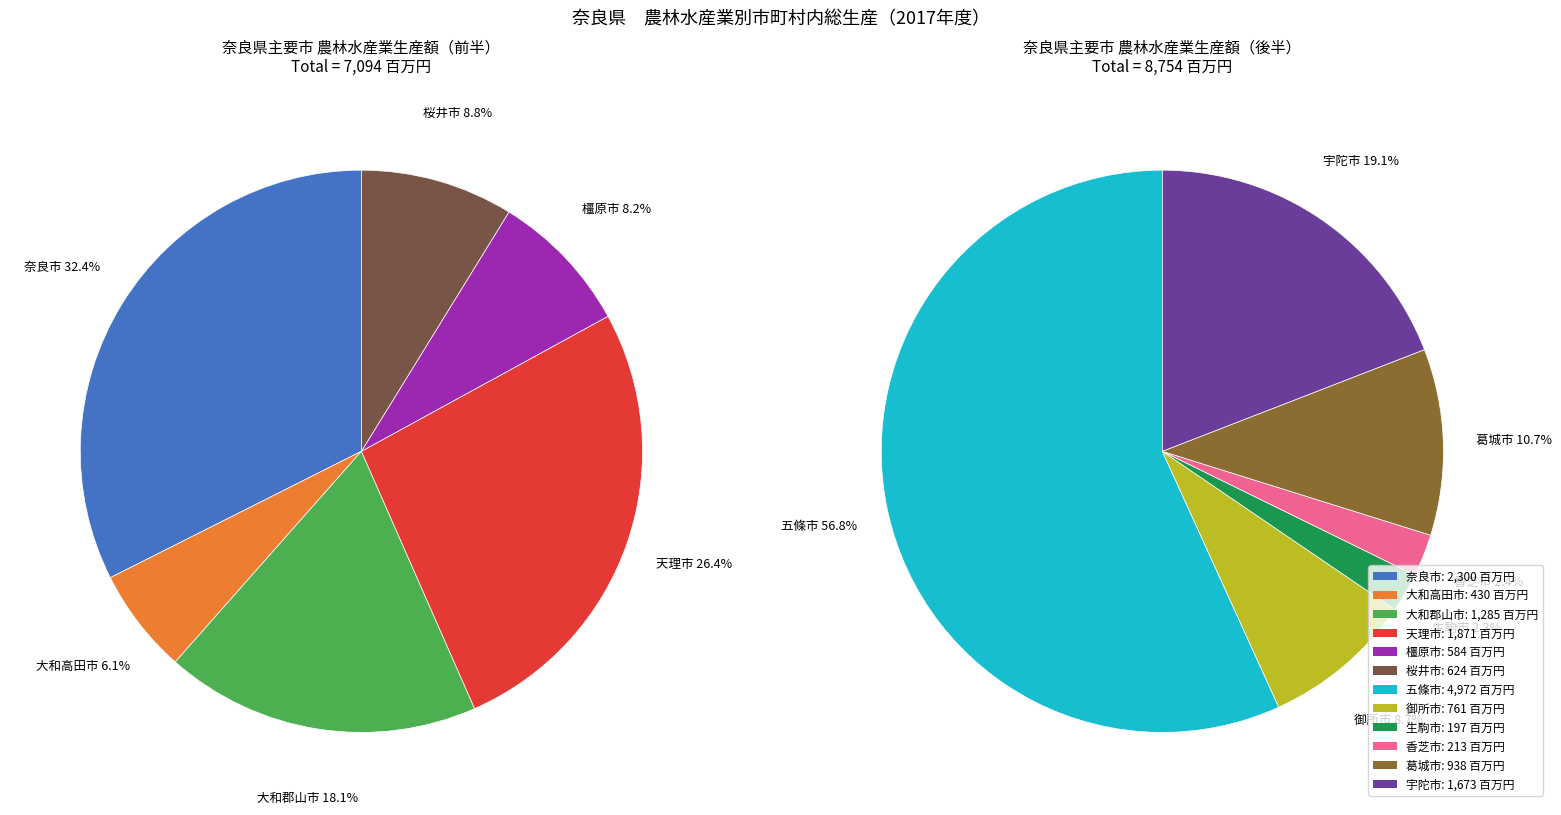

What is the smallest slice in the pie chart?

生駒市